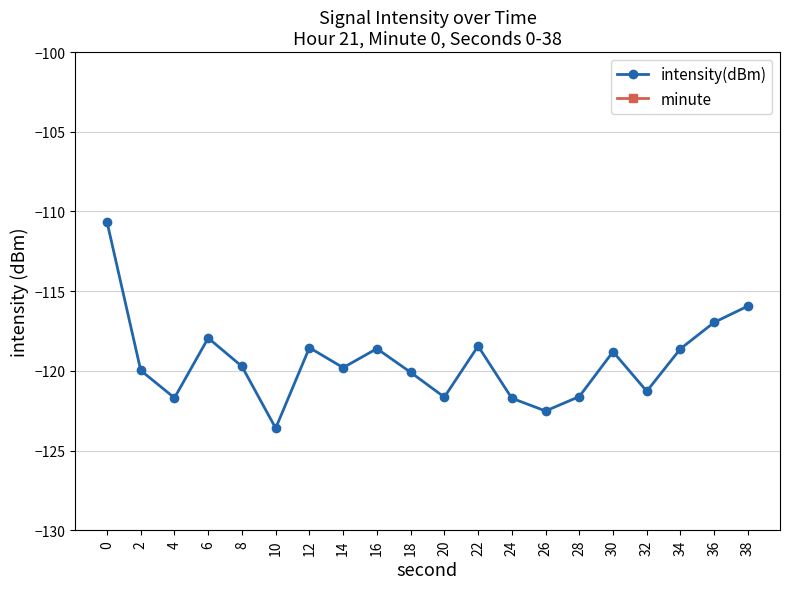

How many values in the intensity(dBm) series exceed -119?

9